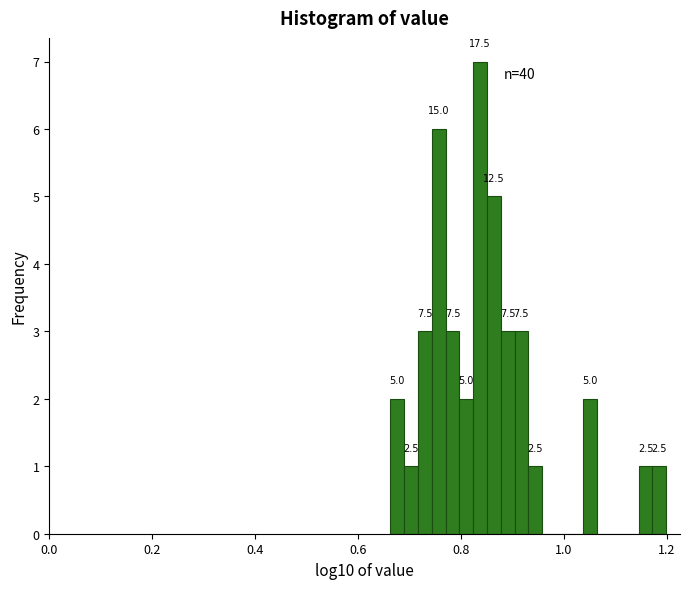

Read against the x-axis, roughly where is the centre of the tallest bar?

0.84